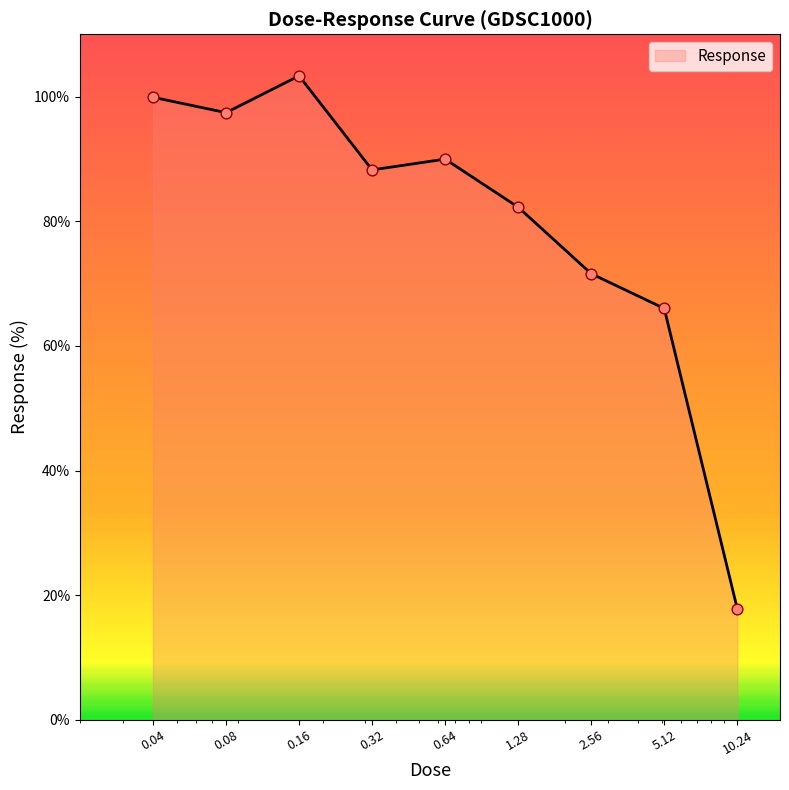

What is the smallest value displayed?

17.8